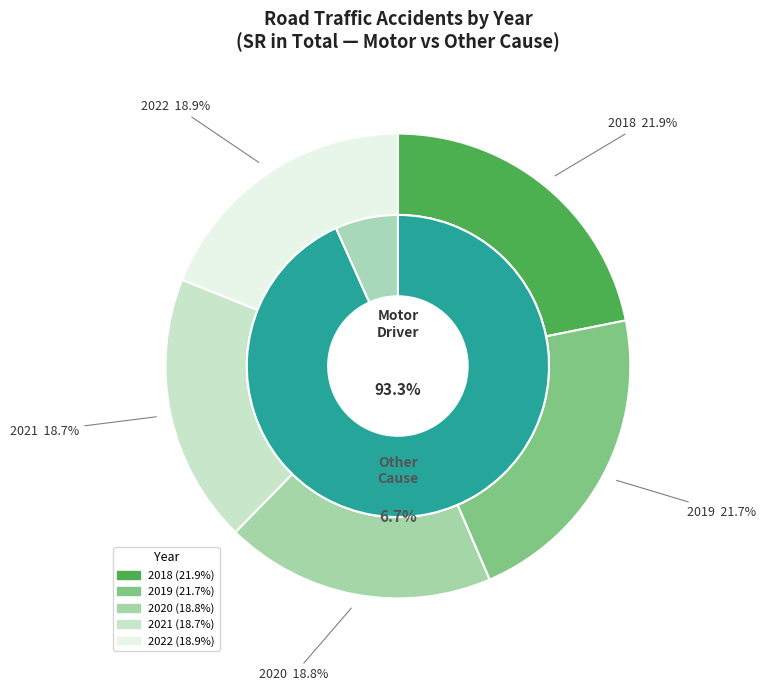

How many slices are in this pie chart?

5